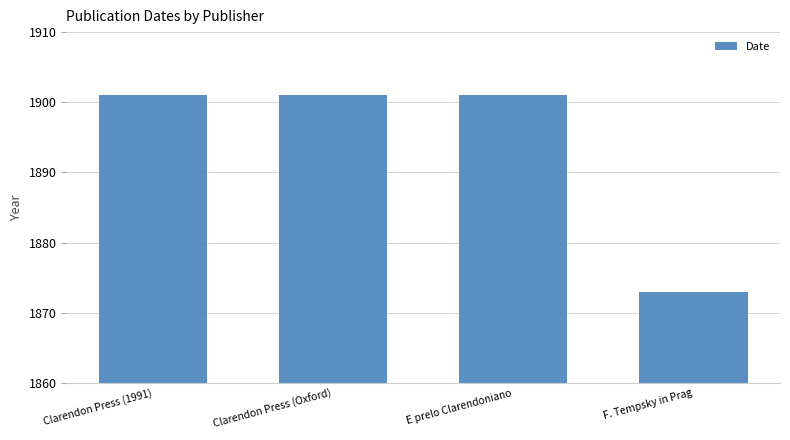

Count the number of data series in this chart.

1